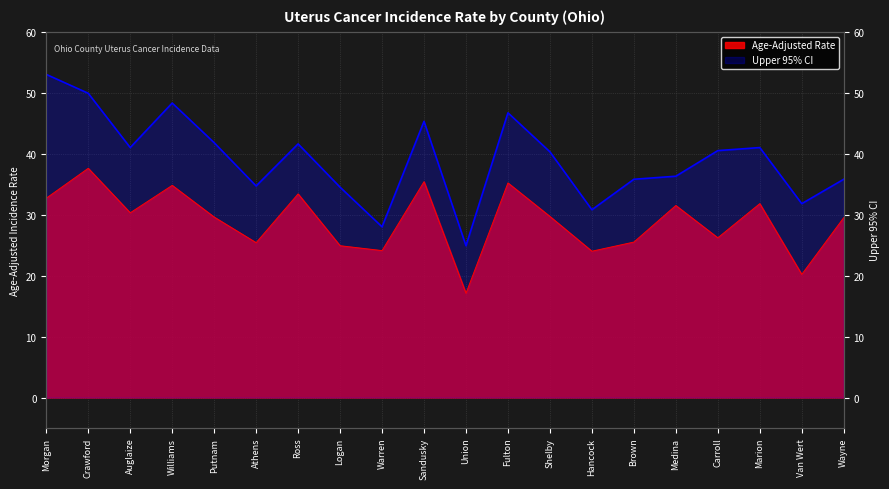

What are all the series names shown in the legend?

Age-Adjusted Rate, Upper 95% CI